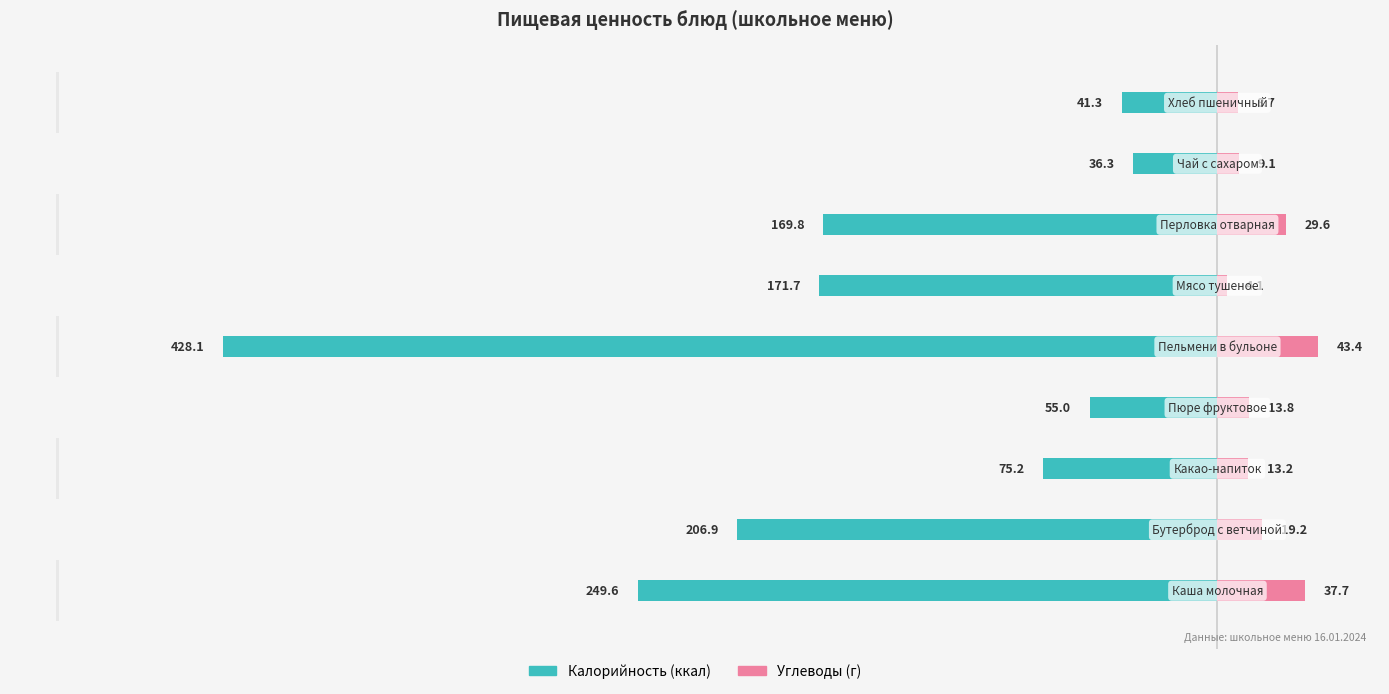

How many categories are shown in the chart?

9